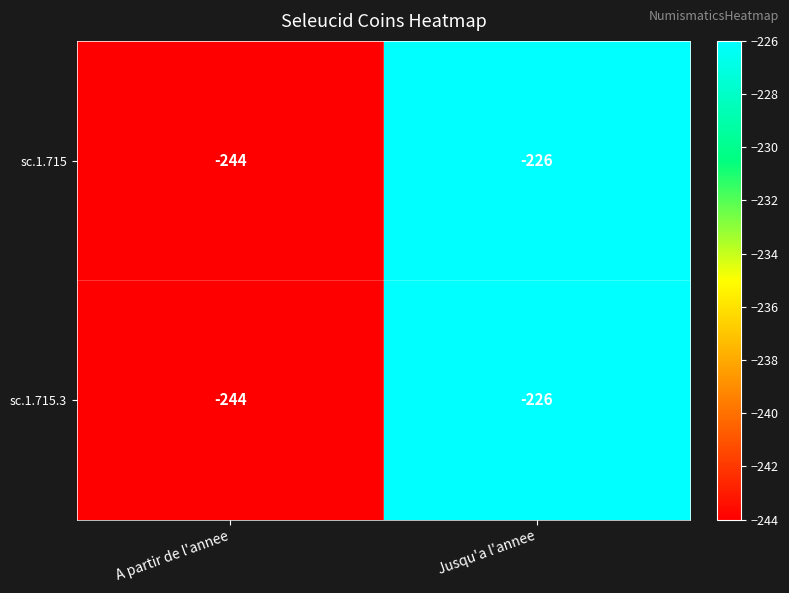

True or false: sc.1.715.3 has a value of -244 at A partir de l'annee.

True